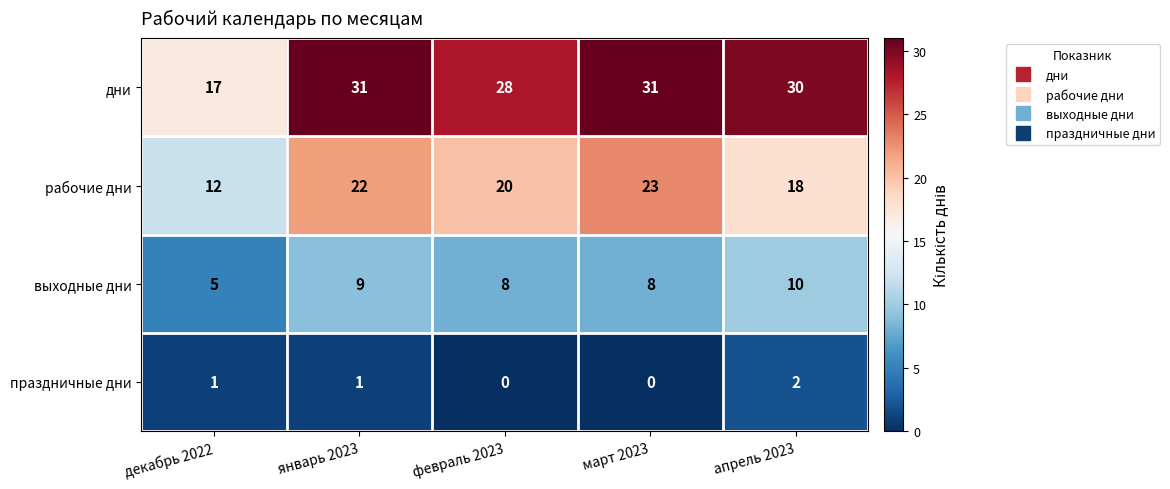

Count the number of data series in this chart.

4